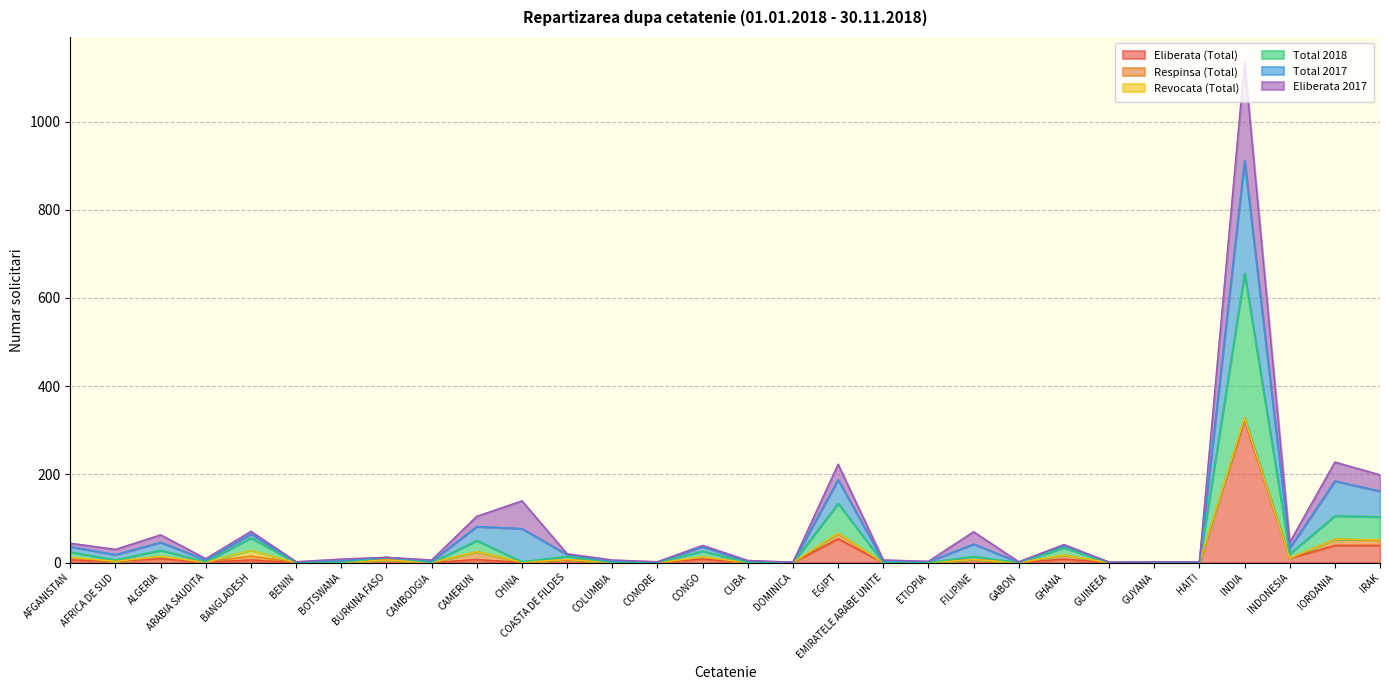

The Eliberata (Total) series shows -176 at HAITI. True or false?

False